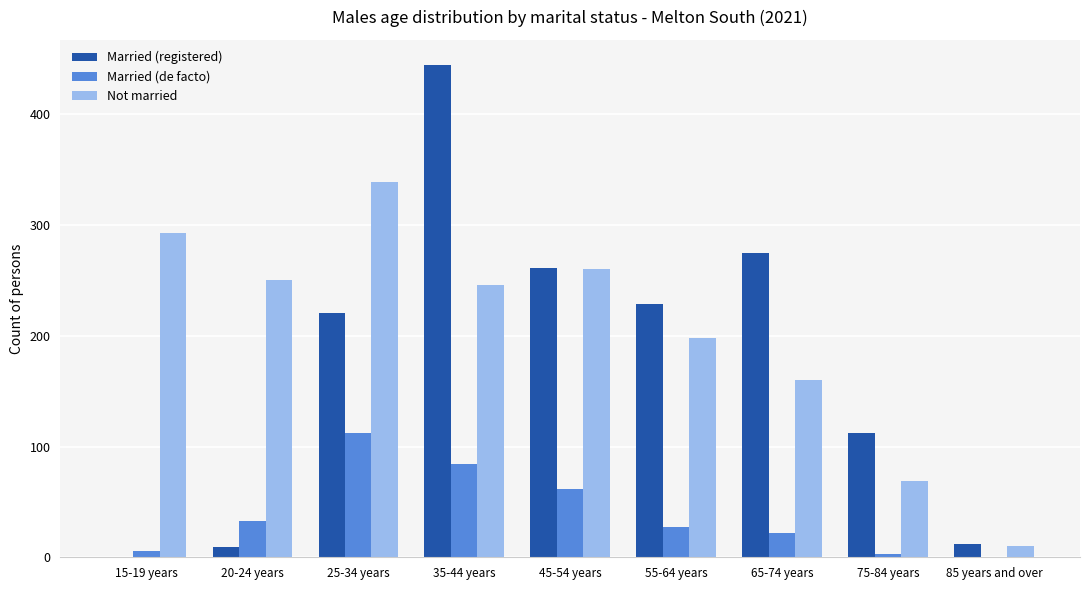

True or false: Married (registered) has a value of 12 at 85 years and over.

True